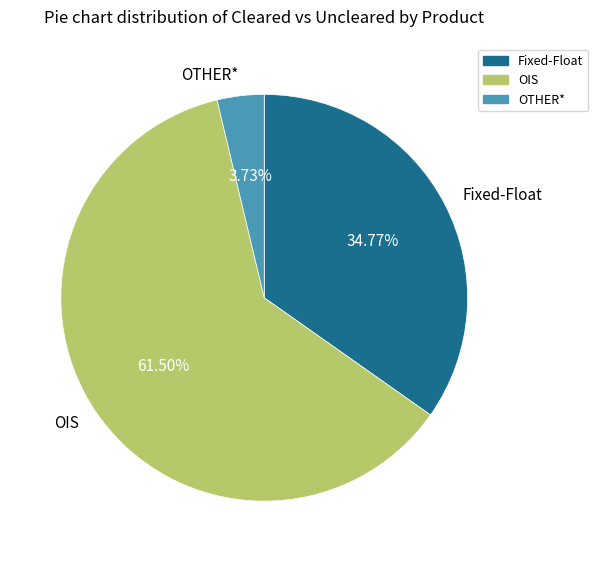

Approximately how many times larger is the value at OIS compared to Fixed-Float?

1.8